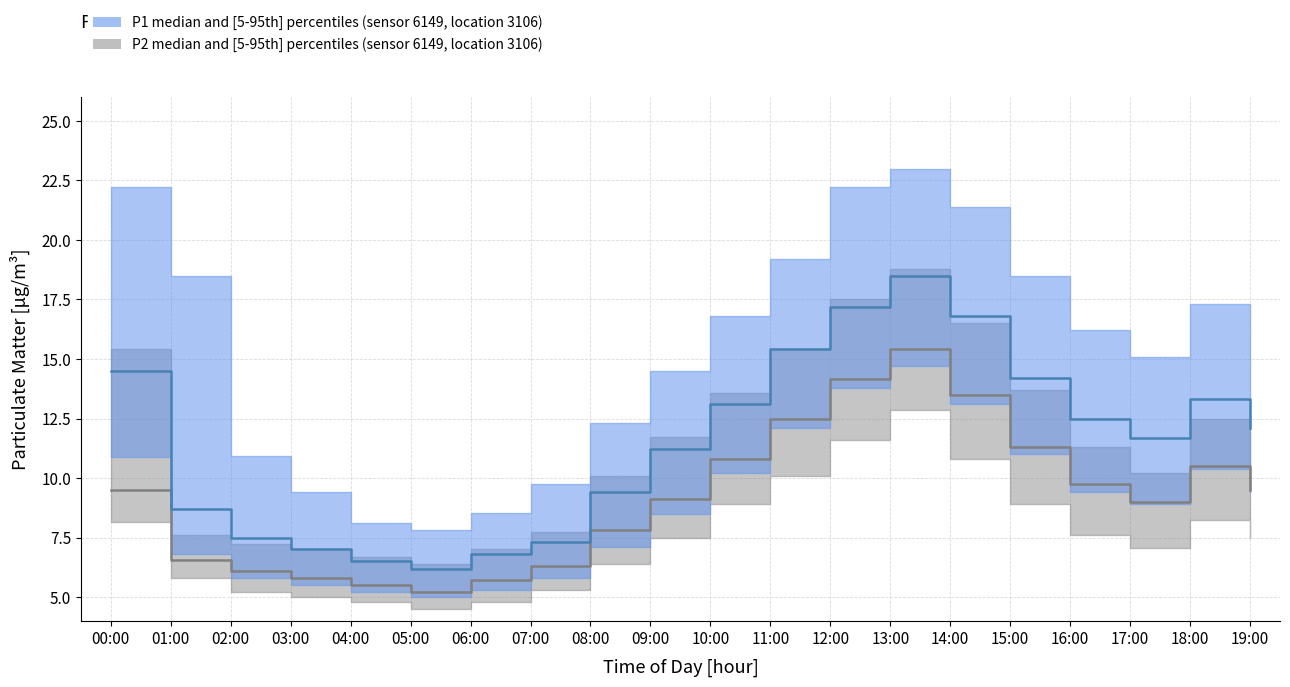

How many data points does each series have?

20